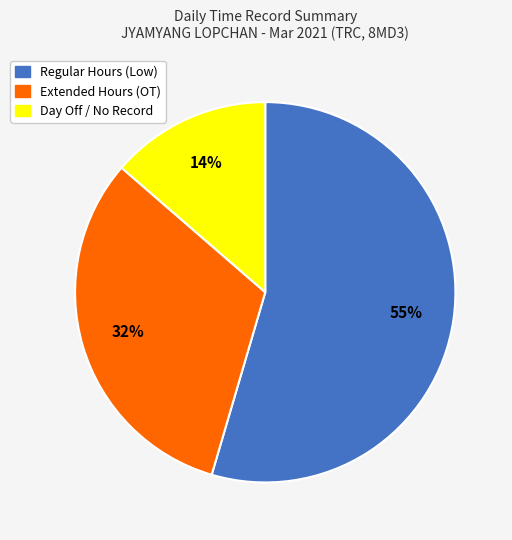

To the nearest percent, what is the difference between the largest and smallest slice percentages?

41%